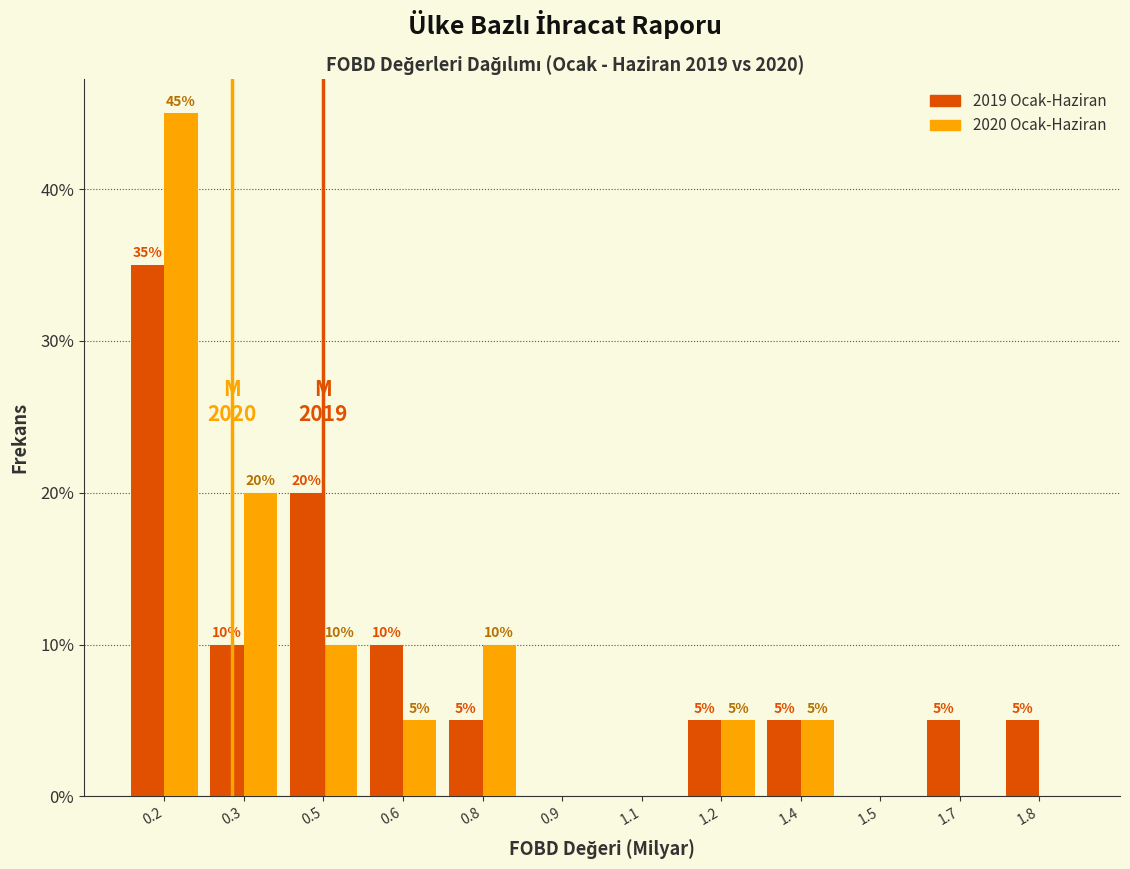

Reading left to right, extract all data points from this chart.

2019 Ocak-Haziran: 0.2=35	0.3=10	0.5=20	0.6=10	0.8=5	0.9=0	1.1=0	1.2=5	1.4=5	1.5=0	1.7=5	1.8=5
2020 Ocak-Haziran: 0.2=45	0.3=20	0.5=10	0.6=5	0.8=10	0.9=0	1.1=0	1.2=5	1.4=5	1.5=0	1.7=0	1.8=0